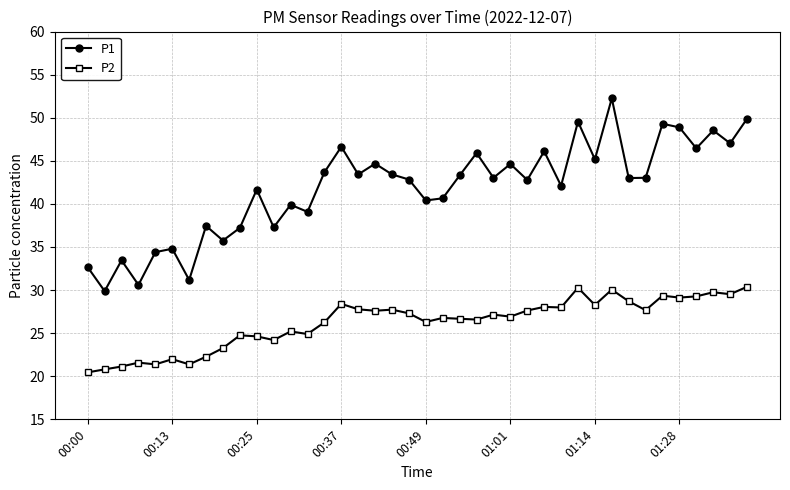

True or false: P1 and P2 cross at least once.

False